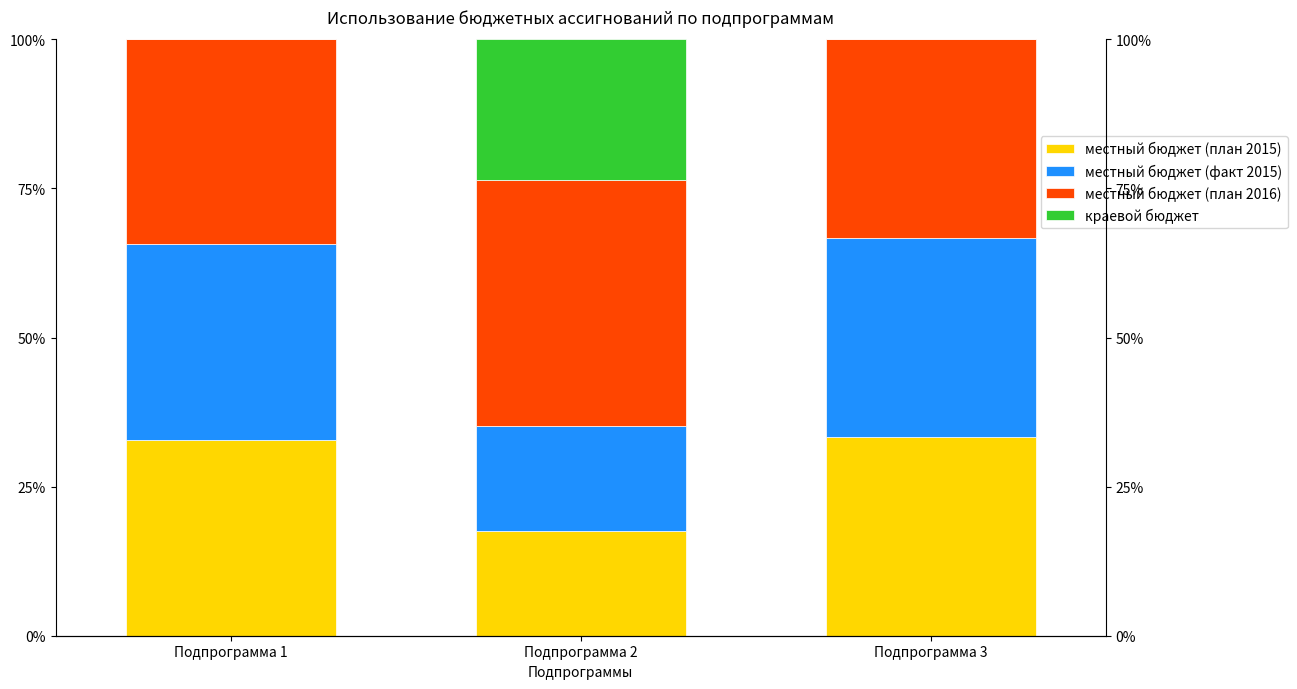

Between Подпрограмма 3 and Подпрограмма 1, which is larger?

Подпрограмма 3